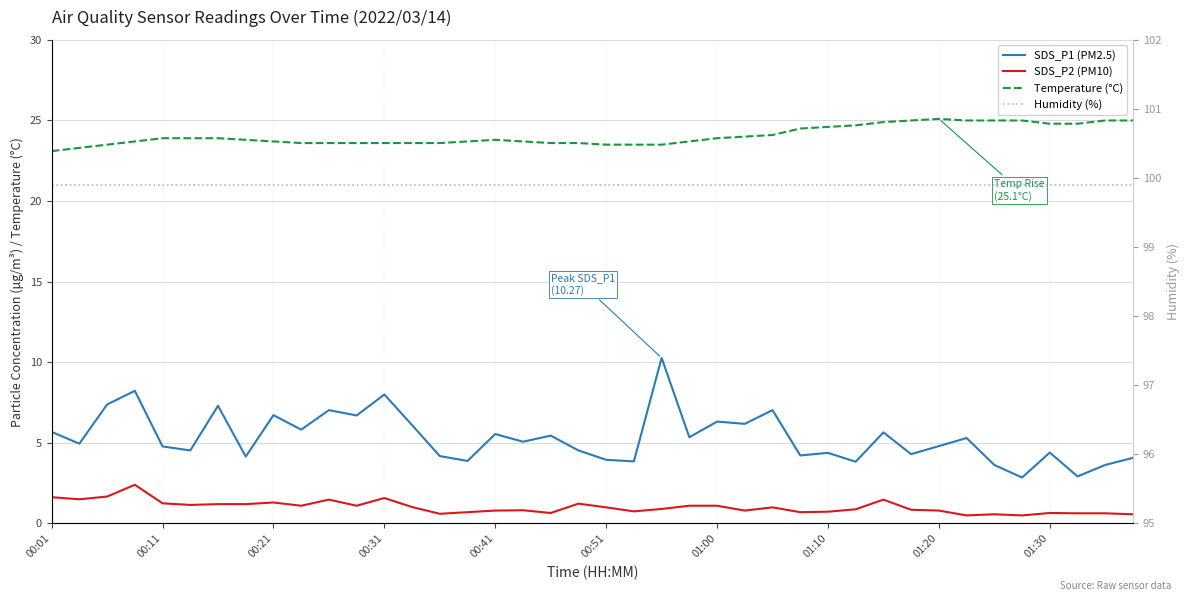

The SDS_P2 (PM10) series shows 0.2 at 15. True or false?

False